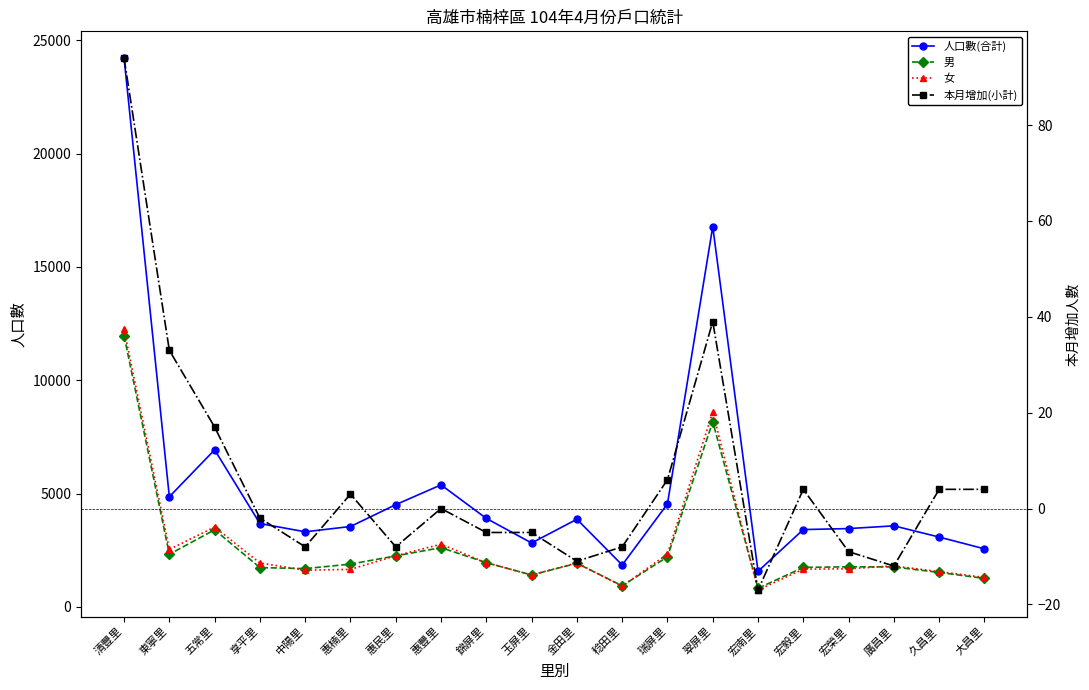

Is it true that 本月增加(小計) equals 5 at 惠楠里?

False